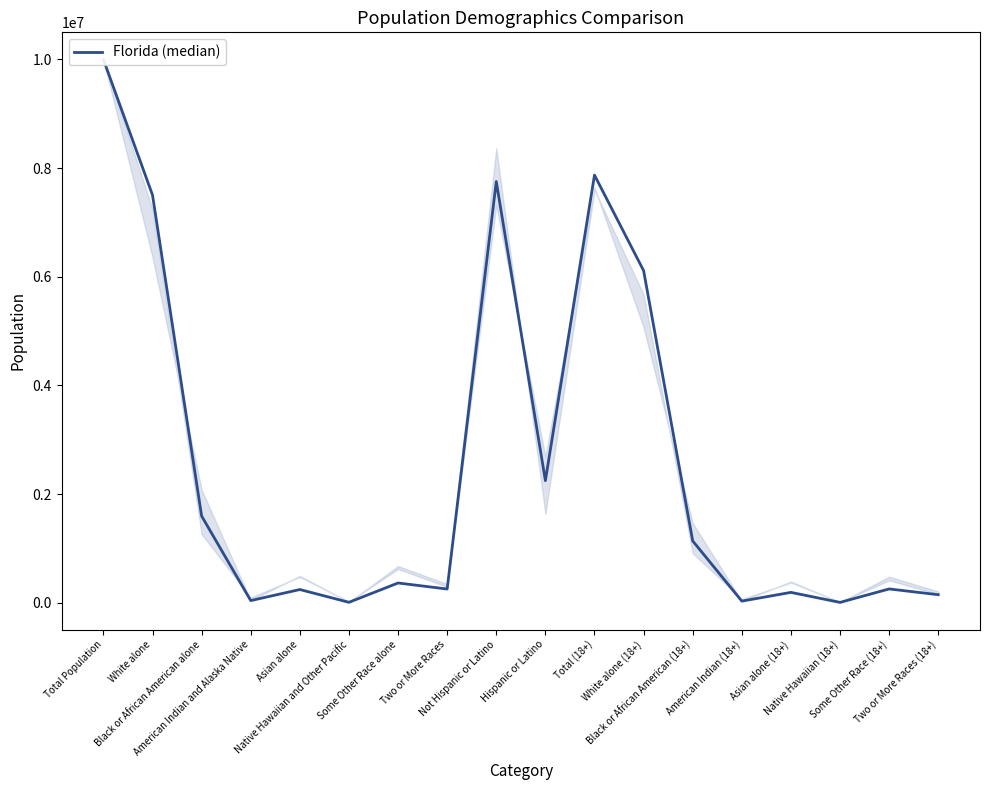

Which has a higher value, Two or More Races or Native Hawaiian (18+)?

Two or More Races